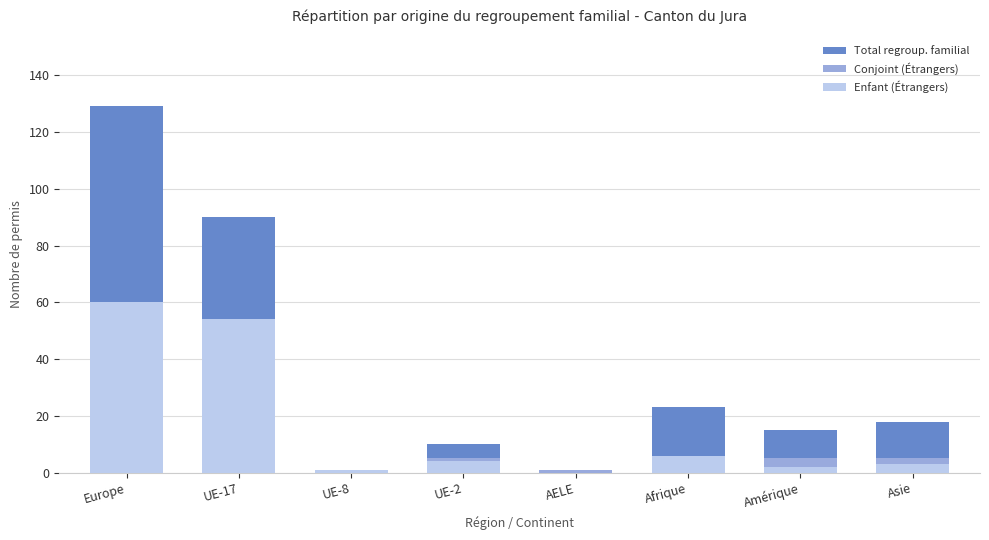

Reading right to left, extract all data points from this chart.

Total regroup. familial: Asie=18	Amérique=15	Afrique=23	AELE=1	UE-2=10	UE-8=1	UE-17=90	Europe=129
Conjoint (Étrangers): Asie=5	Amérique=5	Afrique=4	AELE=1	UE-2=5	UE-8=0	UE-17=28	Europe=42
Enfant (Étrangers): Asie=3	Amérique=2	Afrique=6	AELE=0	UE-2=4	UE-8=1	UE-17=54	Europe=60